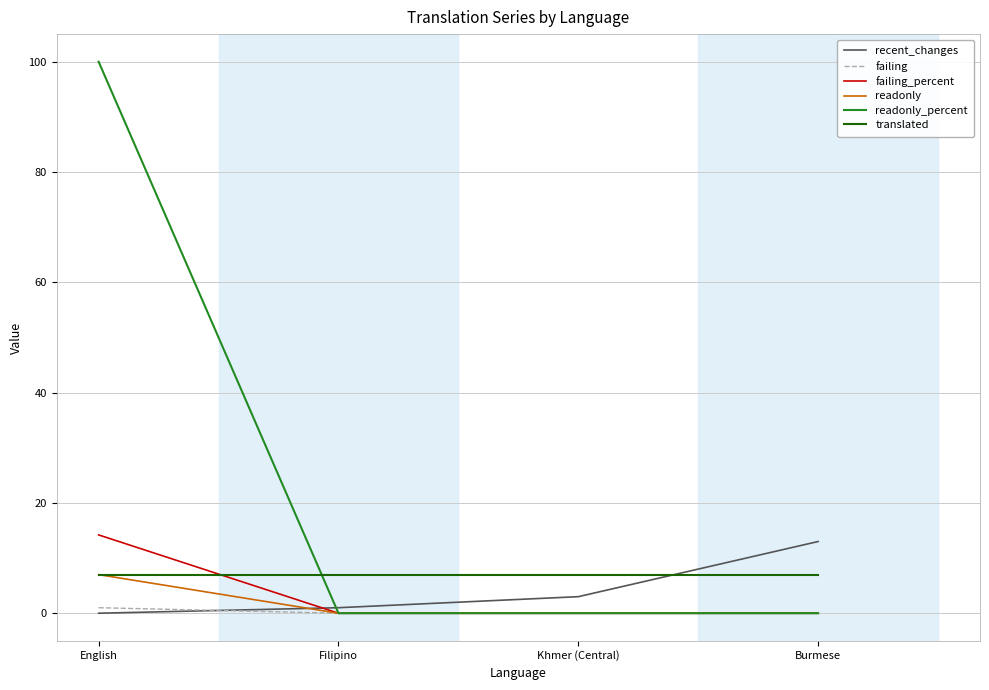

What are all the series names shown in the legend?

recent_changes, failing, failing_percent, readonly, readonly_percent, translated